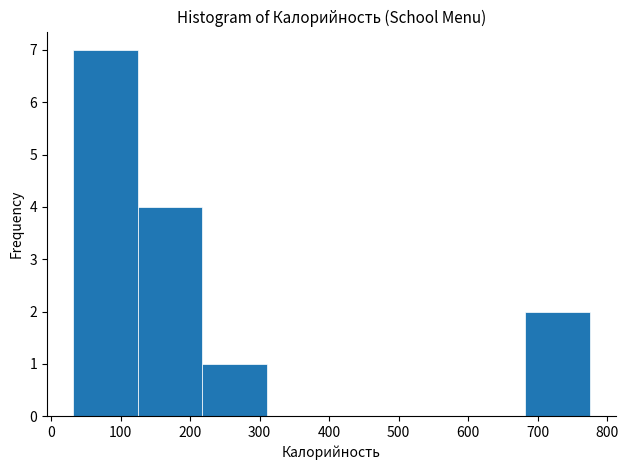

Reading left to right, transcribe this chart: for each bar, give the range it covers on the x-axis and its height. Neither the bar edges nor the heights are printed on the chart, so give them approximately, as read against the axes.

30 to 120: 7
120 to 220: 4
220 to 310: 1
310 to 400: 0
400 to 500: 0
500 to 590: 0
590 to 680: 0
680 to 780: 2